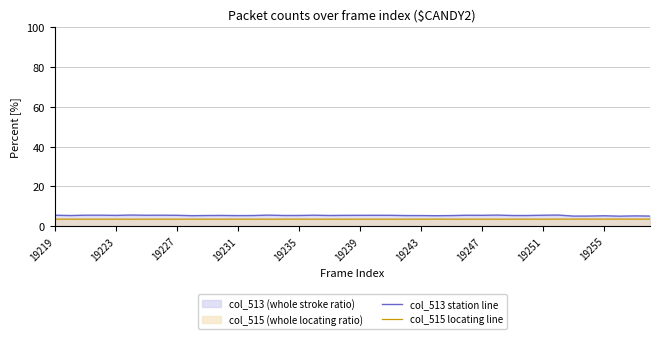

How many interior local valleys does the col_515 locating line series have?

13